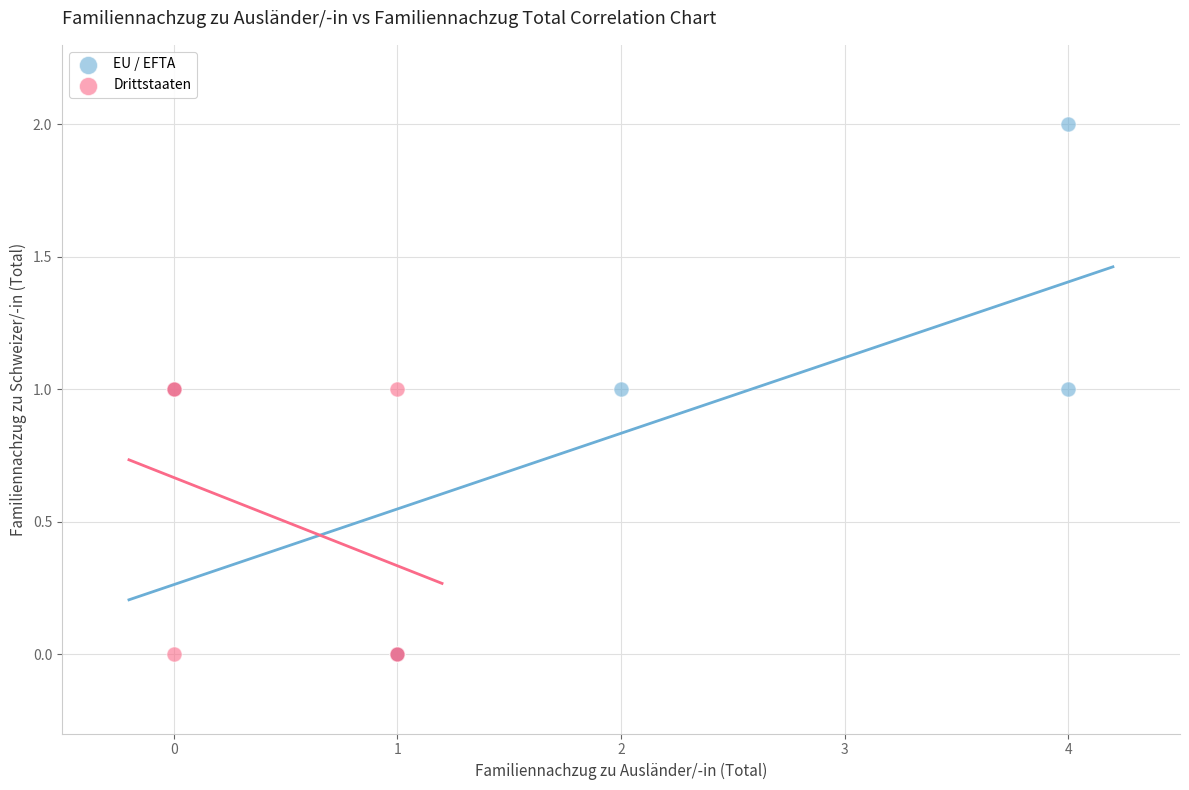

Which series reaches the maximum Y coordinate?

EU / EFTA